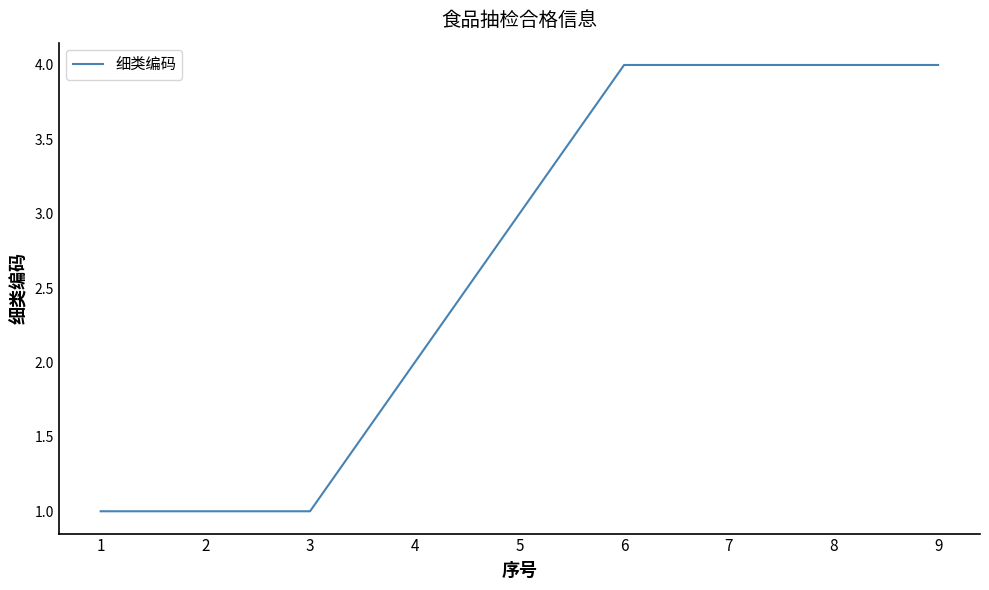

True or false: the data shows 2 at 2.

False